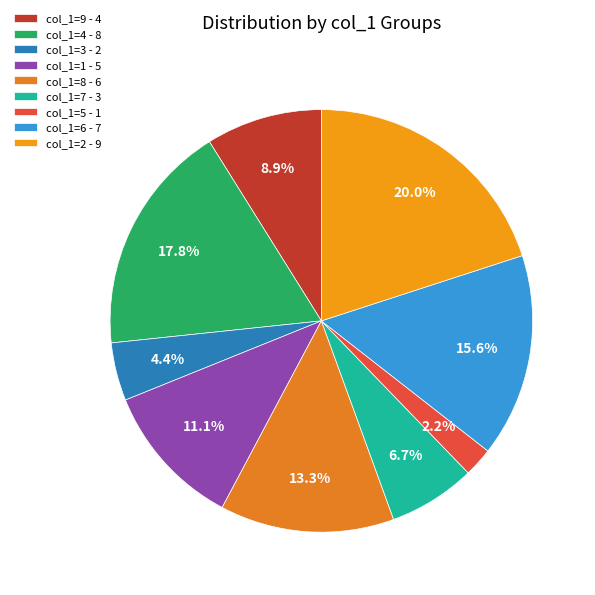

To the nearest percent, what is the average slice percentage?

11%